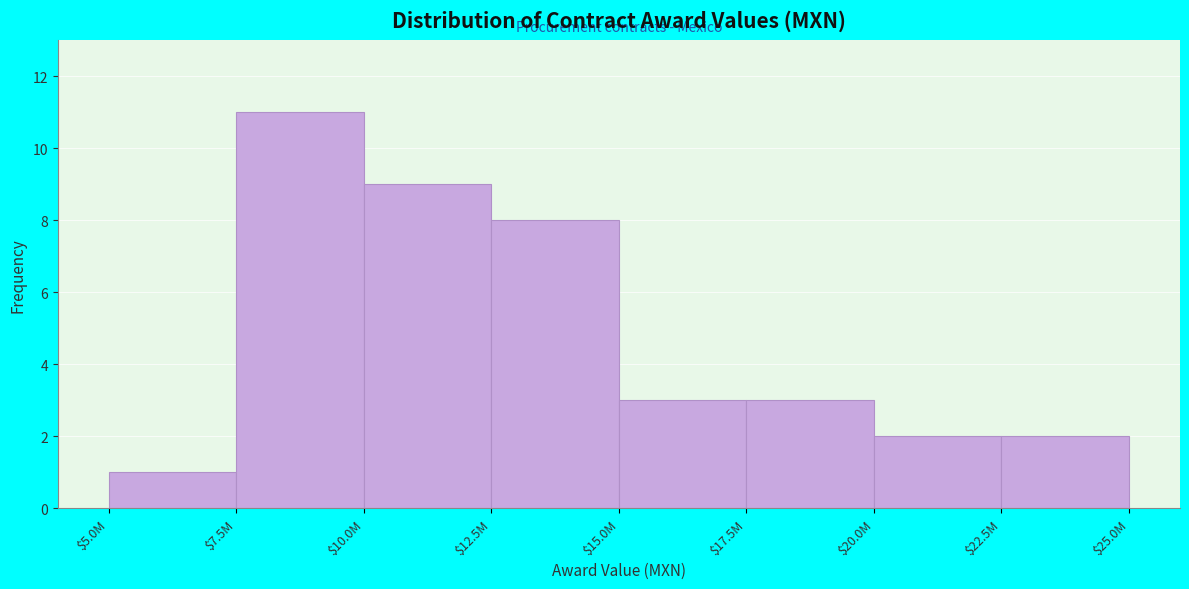

Reading left to right, list all the values displayed in this chart.

1	11	9	8	3	3	2	2